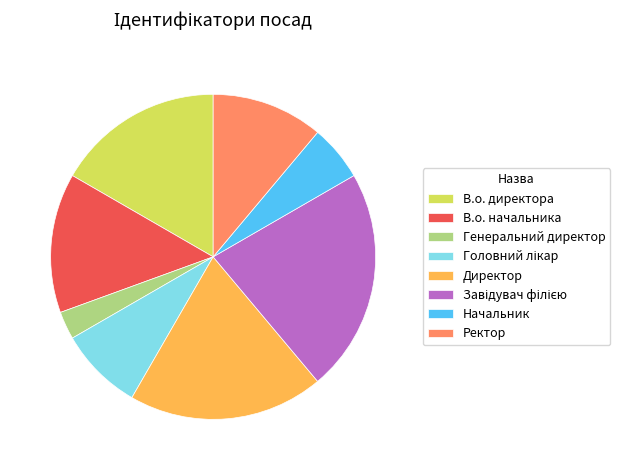

What is the smallest slice in the pie chart?

Генеральний директор